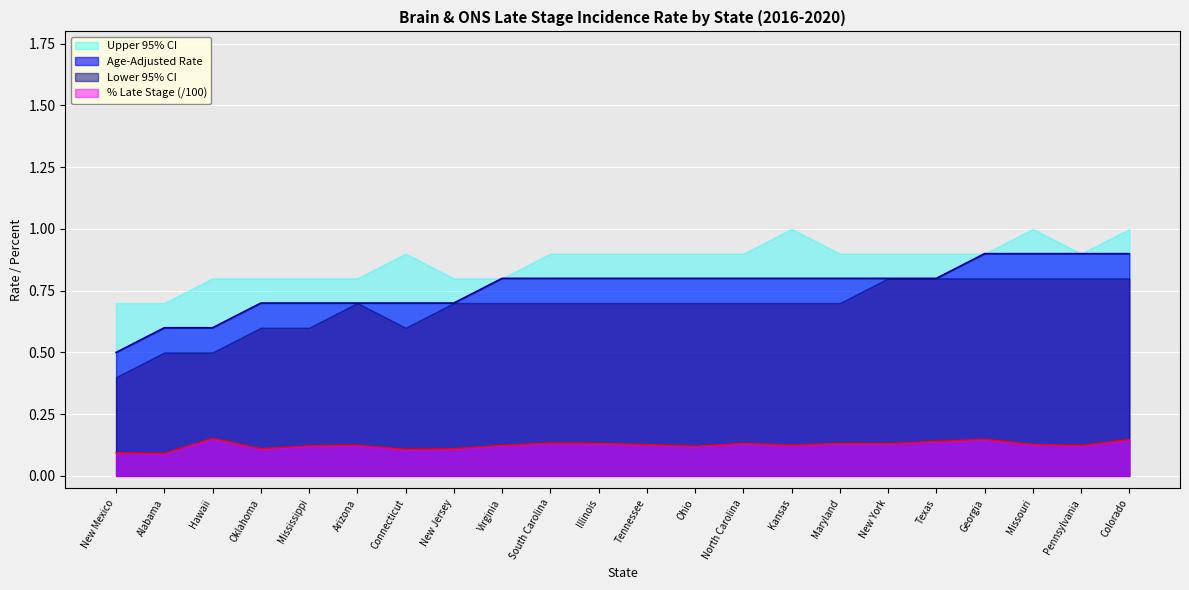

What is the approximate value of Percent Late Stage at Ohio?

0.1